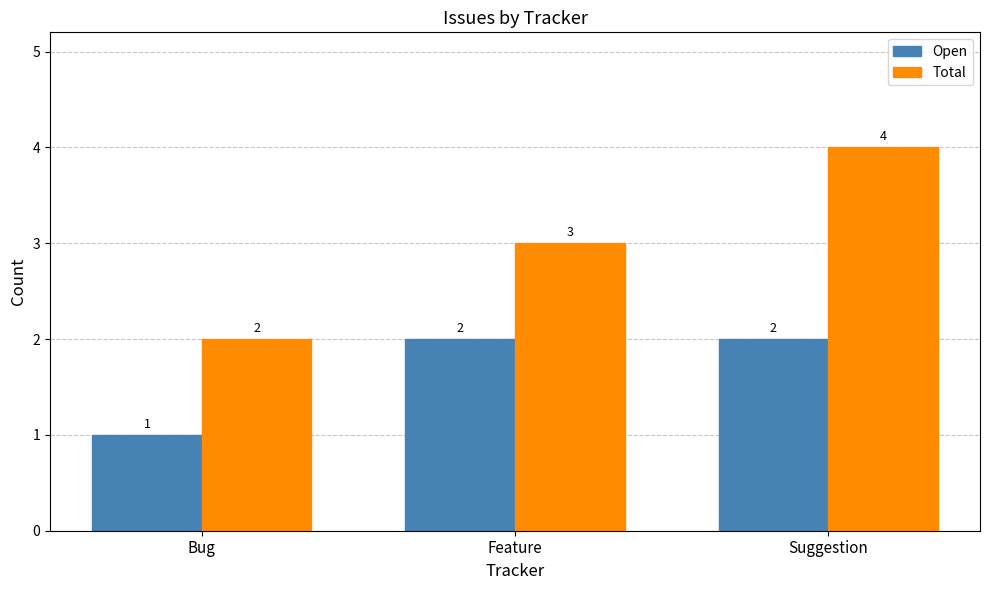

Reading right to left, what are all the values shown in this chart?

Open: Suggestion=2	Feature=2	Bug=1
Total: Suggestion=4	Feature=3	Bug=2